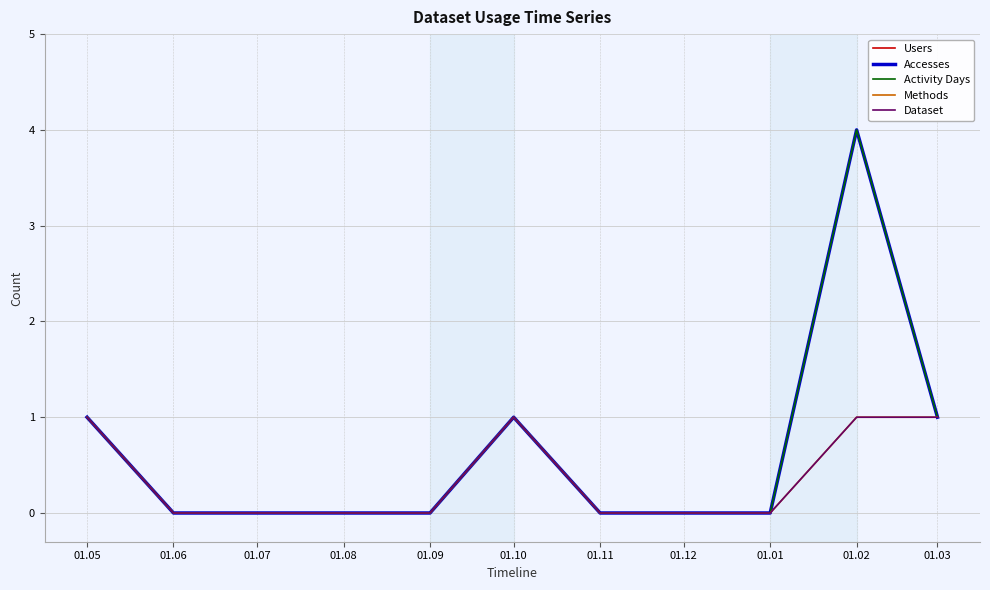

True or false: Users has more than 1 points higher than both neighbors.

True